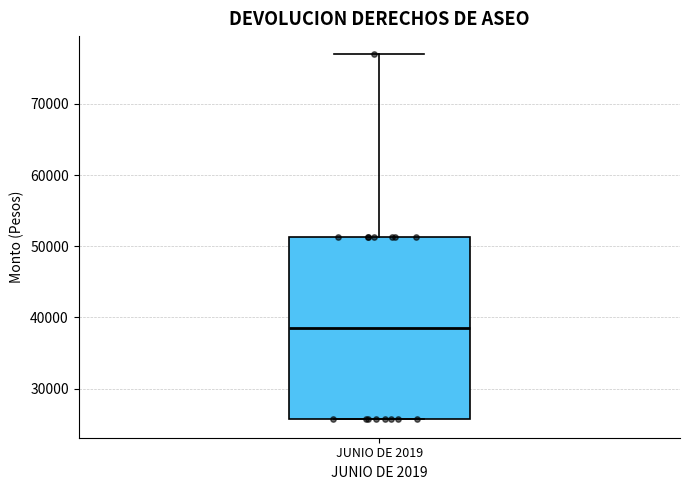

Transcribe this box plot: give where the median line is, the range the box spans, and where the two whiskers end, as read against the y-axis. The values are not printed on the chart, so give them approximately, as read against the axis.

median 38000, box 26000 to 51000, whiskers 26000 to 77000